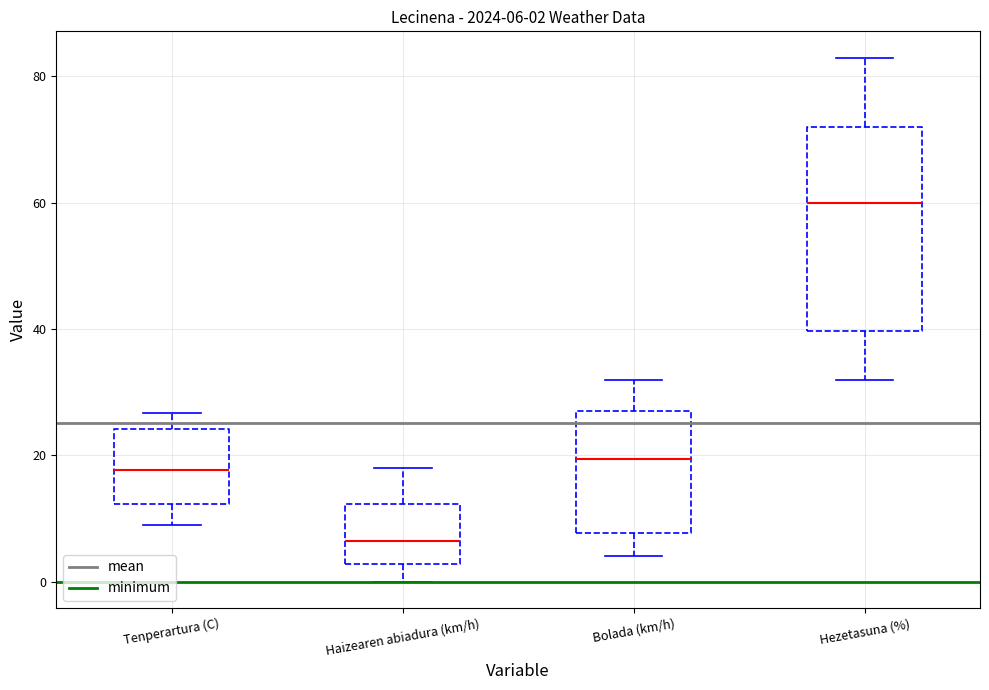

Which box's median line is the lowest?

Haizearen abiadura (km/h)